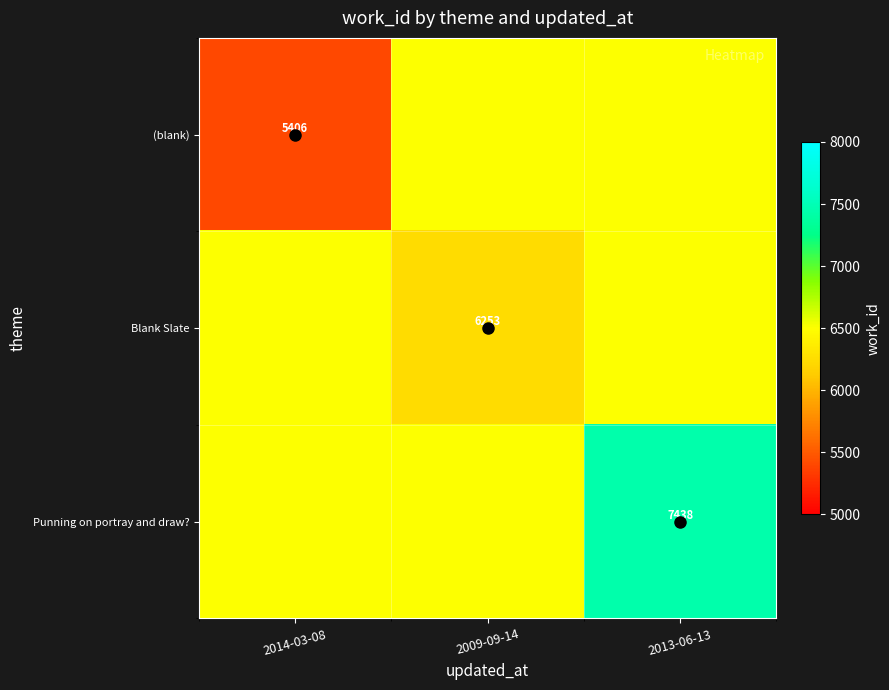

The value of Punning on portray and draw? at 2013-06-13 is 7438. True or false?

True